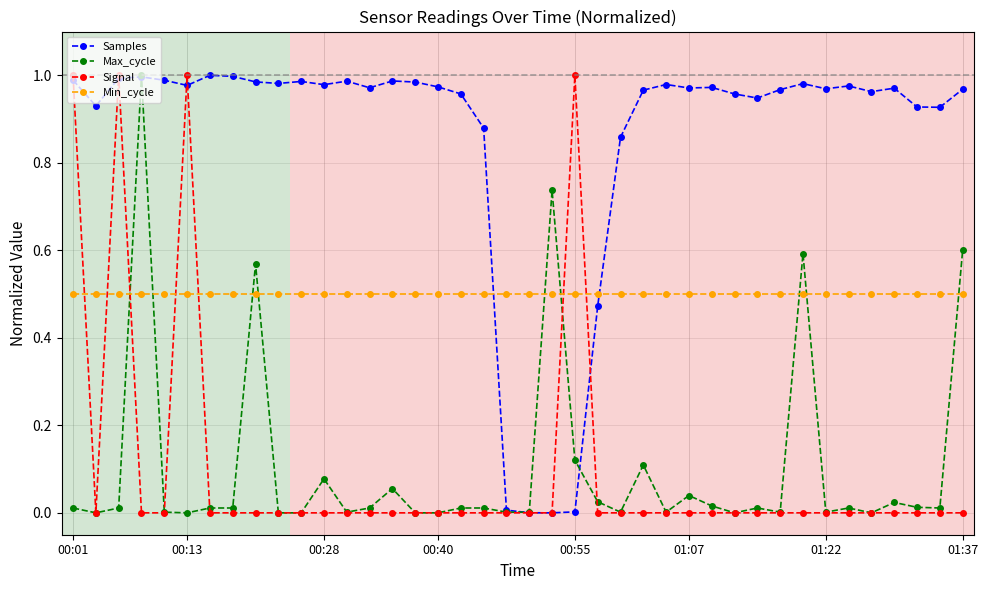

After their last crossing, which series has the higher values: Signal or Min_cycle?

Min_cycle